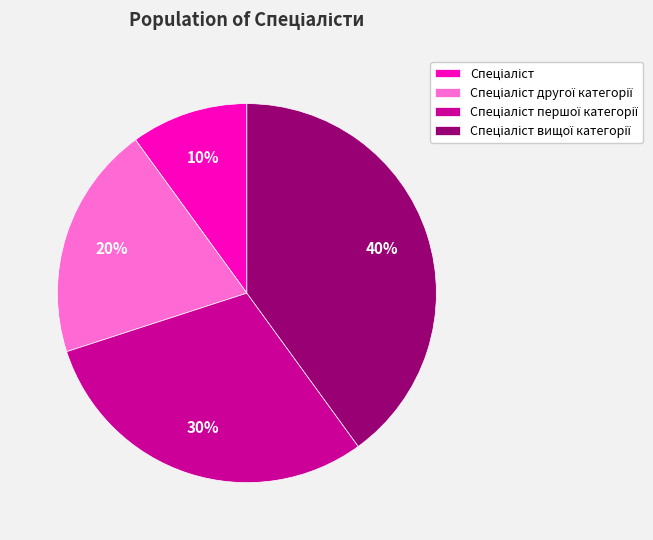

Is there any slice that represents more than half of the pie?

No